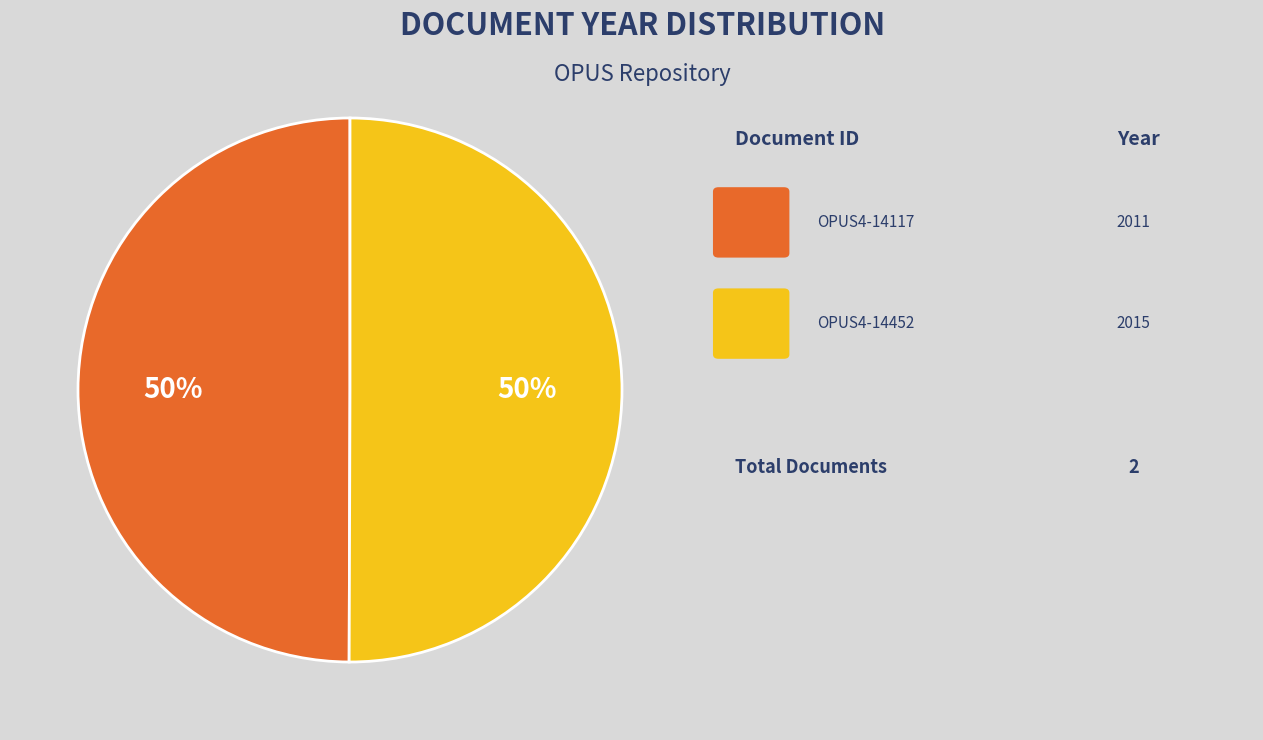

To the nearest percent, what is the average slice percentage?

50%